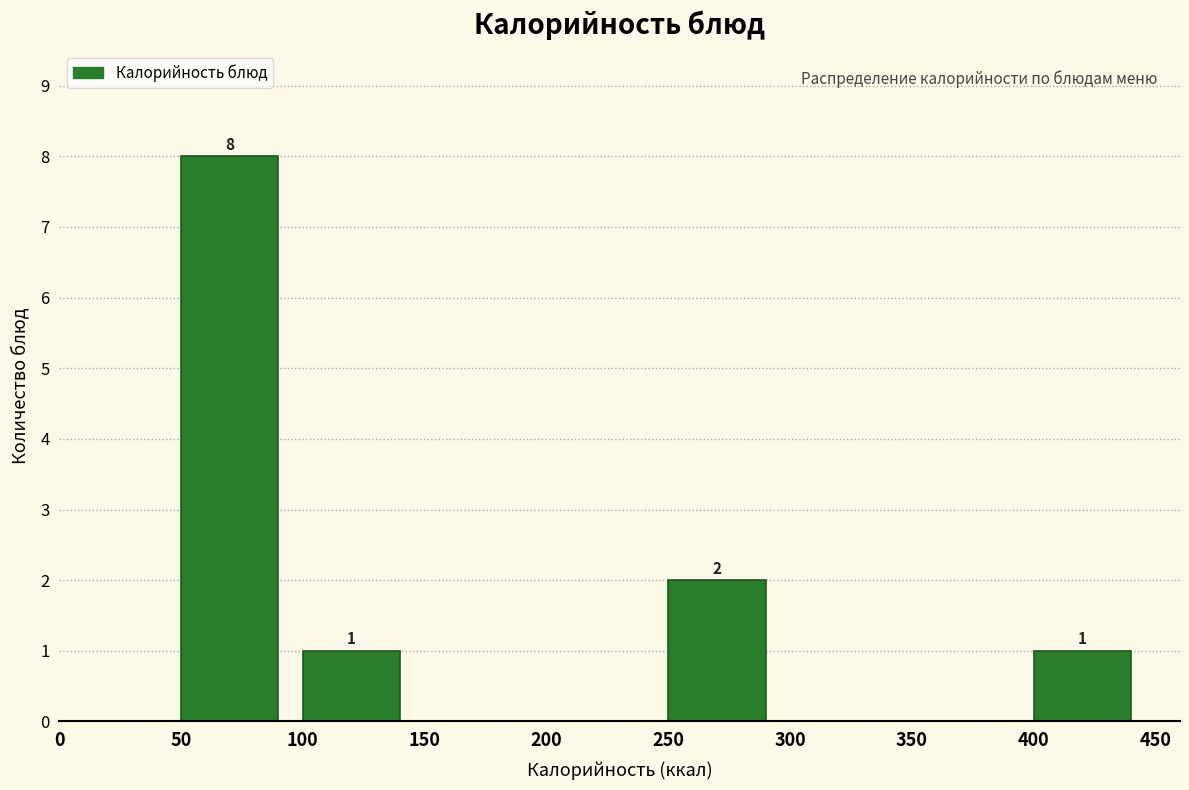

Which range on the x-axis has the tallest bar?

50 to 100